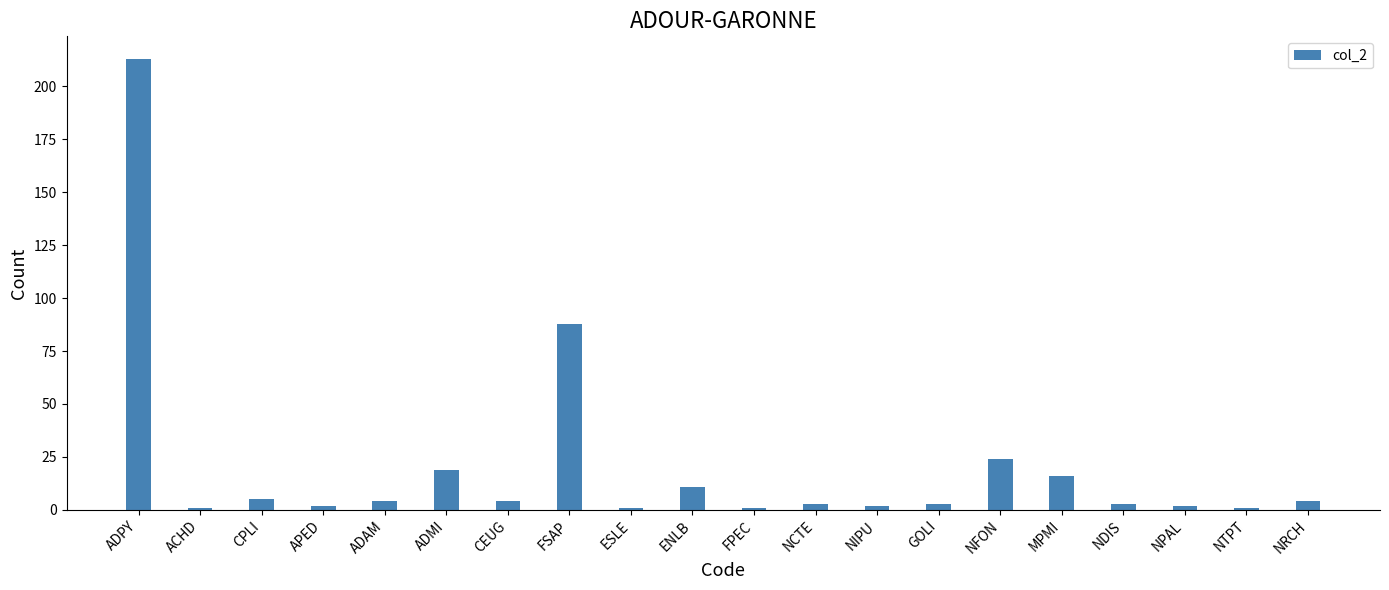

What is the value of the 5th bar from the left?

4